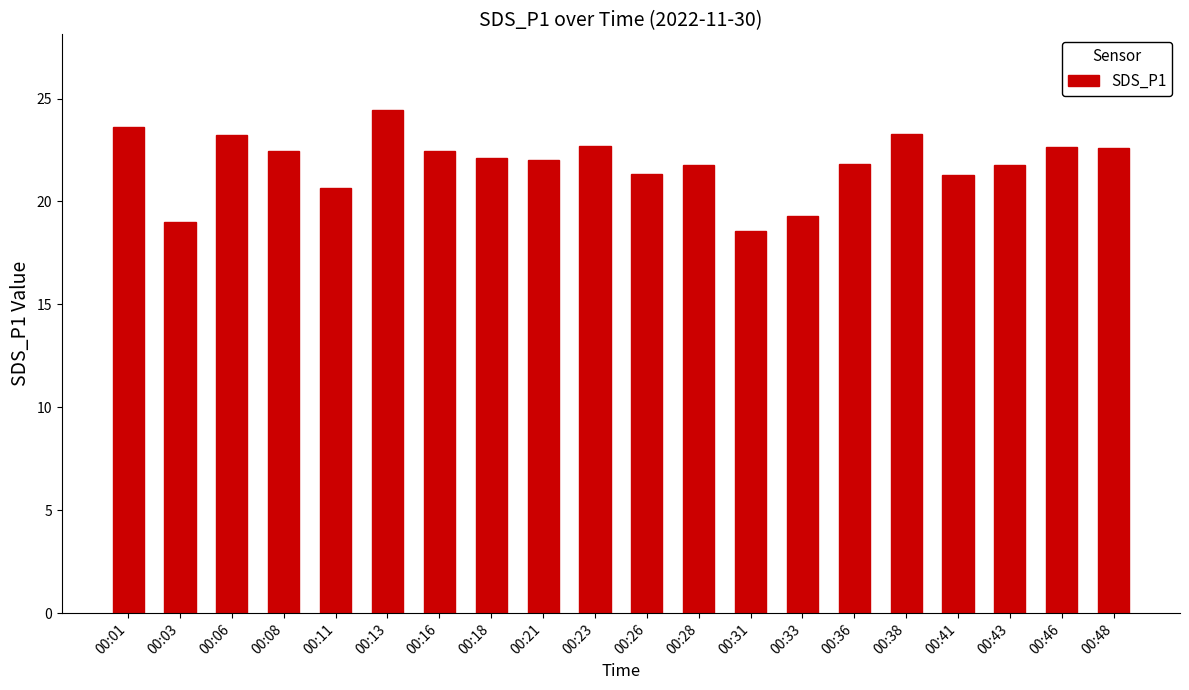

What is the value of the 15th bar from the left?

21.8